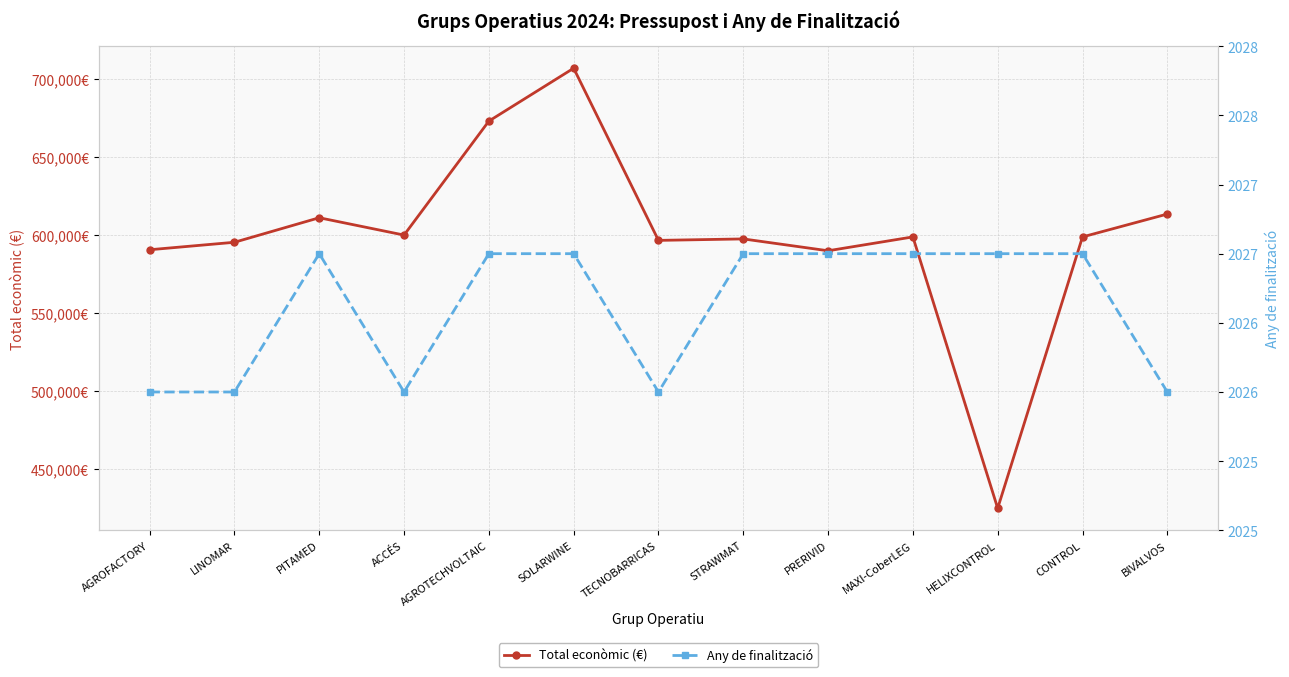

Rank the series at MAXI-CoberLEG from highest to lowest value.

Total econòmic (€), Any de finalització